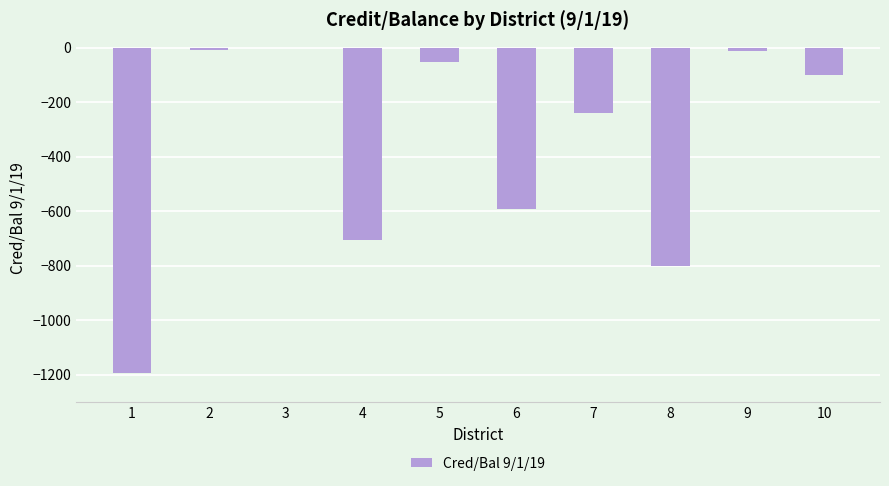

What is the sum of all values?

-3711.5